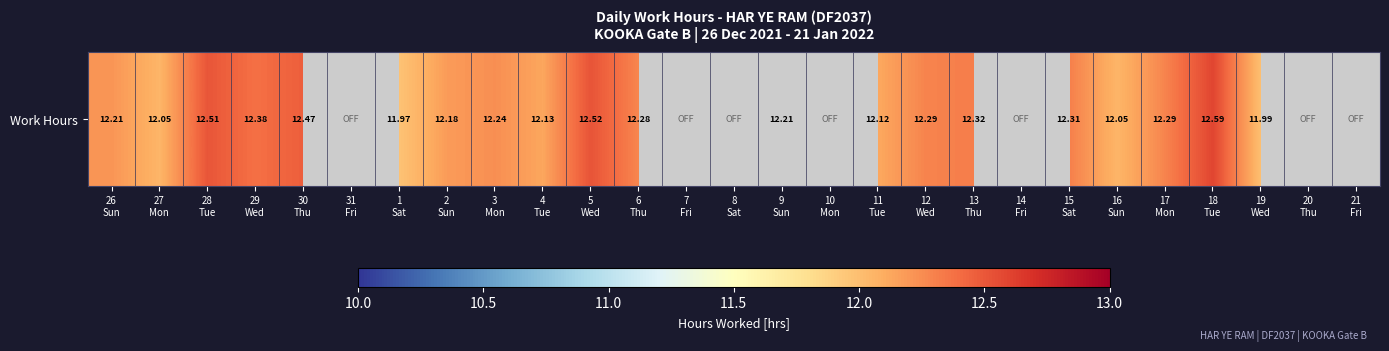

Reading right to left, transcribe all the data shown in this chart.

0.0	0.0	12.0	12.6	12.3	12.1	12.3	0.0	12.3	12.3	12.1	0.0	12.2	0.0	0.0	12.3	12.5	12.1	12.2	12.2	12.0	0.0	12.5	12.4	12.5	12.1	12.2